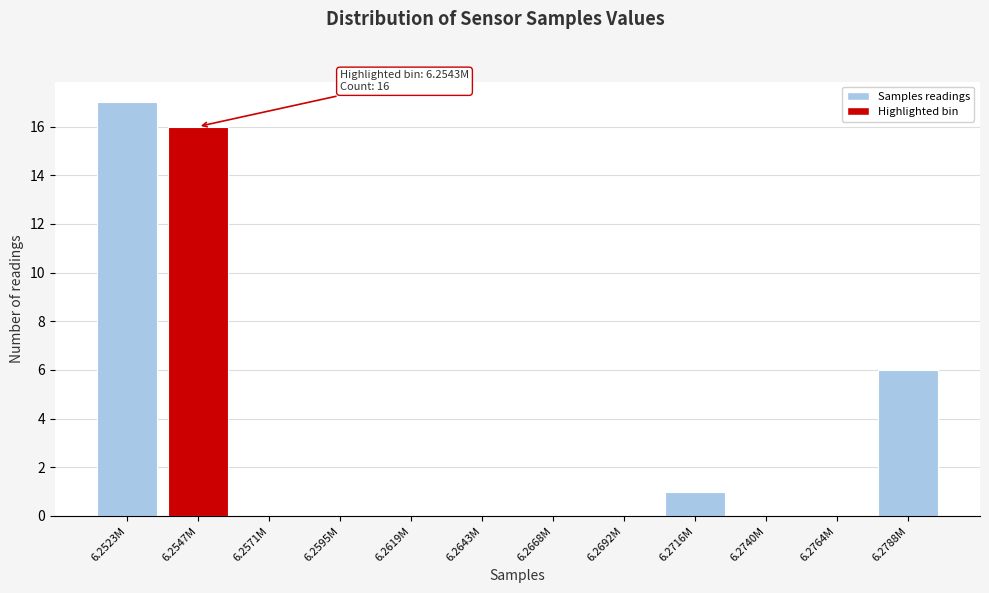

Reading right to left, what are all the values shown in this chart?

6.2788M=6	6.2764M=0	6.2740M=0	6.2716M=1	6.2692M=0	6.2668M=0	6.2643M=0	6.2619M=0	6.2595M=0	6.2571M=0	6.2547M=16	6.2523M=17